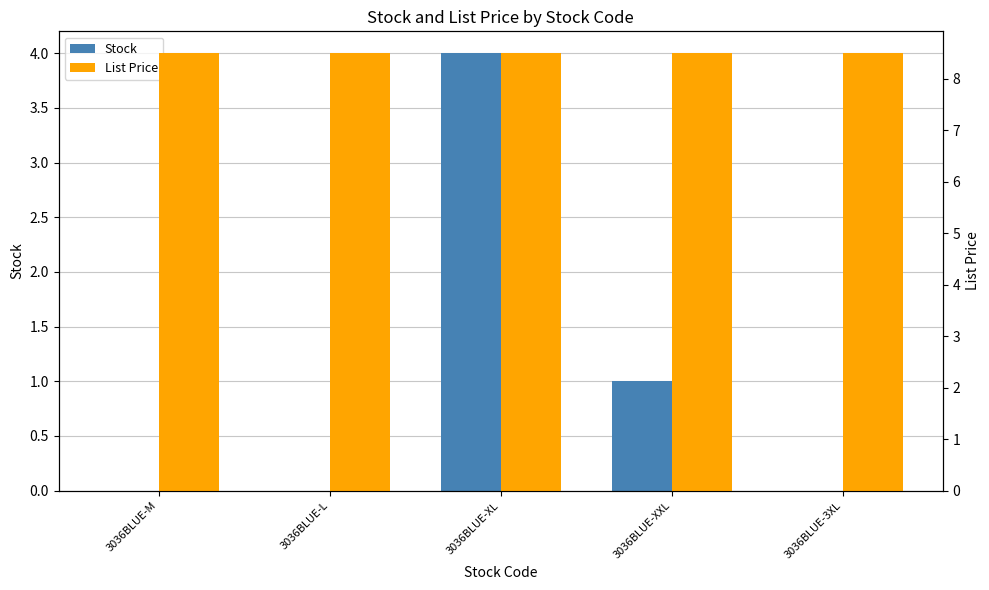

True or false: Stock has a value of 0.0 at 3036BLUE-M.

True